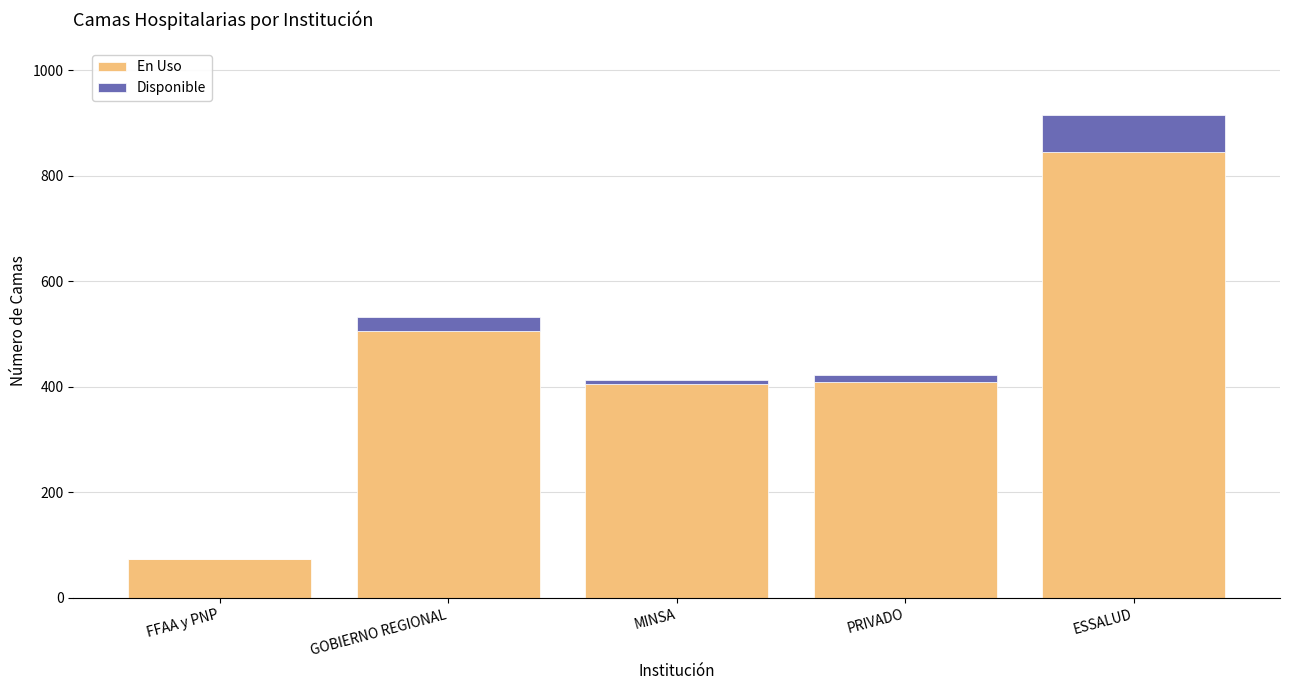

What is the maximum value for En Uso?

846